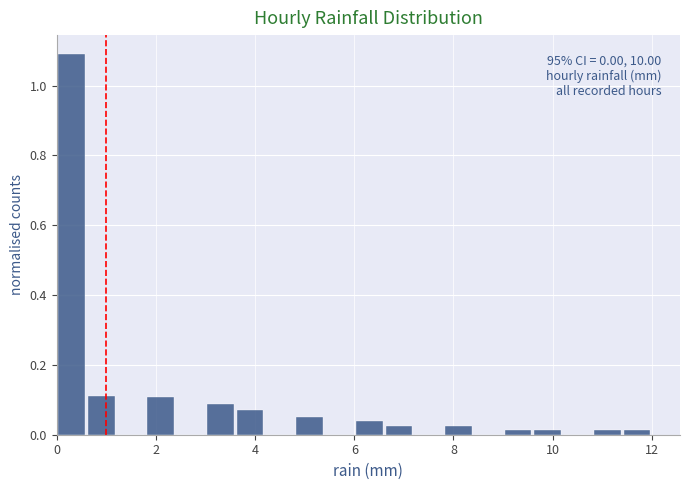

Read against the x-axis, roughly where is the centre of the tallest bar?

0.4